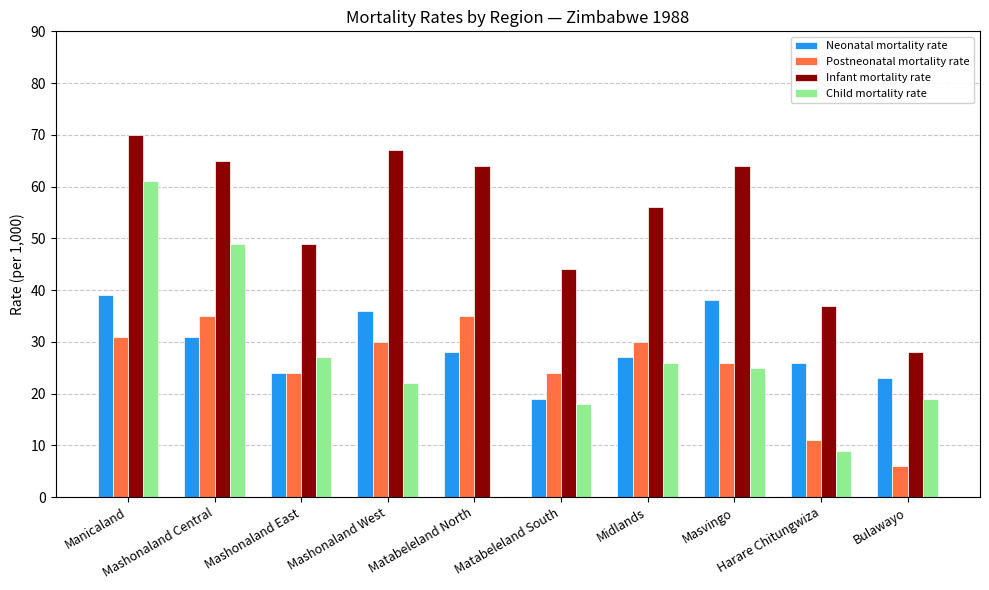

At which category does the chart reach its peak across all series?

Manicaland